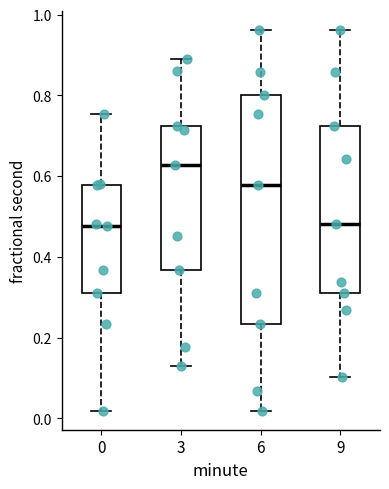

Reading left to right, transcribe this box plot: for each box, give where its median line is, the range the box spans, and where its two whiskers end, as read against the y-axis. The values are not printed on the chart, so give them approximately, as read against the axis.

0: median 0.48, box 0.32 to 0.58, whiskers 0.02 to 0.76
3: median 0.62, box 0.36 to 0.72, whiskers 0.12 to 0.90
6: median 0.58, box 0.24 to 0.80, whiskers 0.02 to 0.96
9: median 0.48, box 0.32 to 0.72, whiskers 0.10 to 0.96